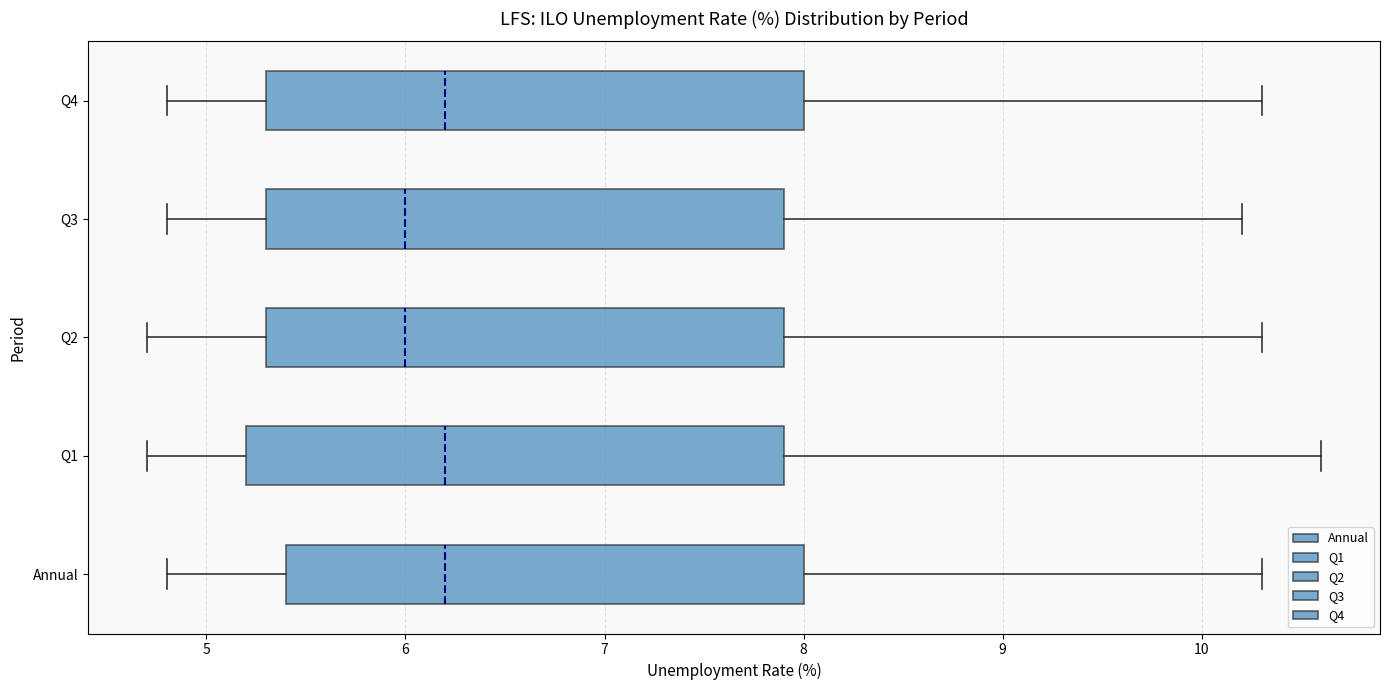

Where does the right whisker of the box for Q3 end on the x-axis? The values are not printed on the chart, so give them approximately, as read against the axis.

10.2